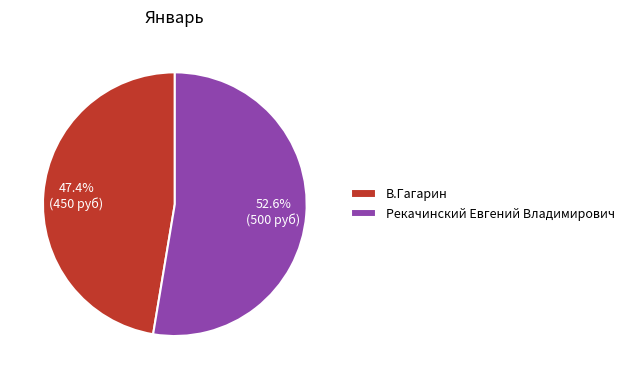

What percentage is the Рекачинский Евгений Владимирович slice, to the nearest percent?

53%